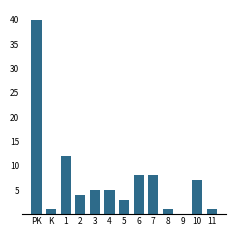

True or false: the data shows 5 at 3.

True